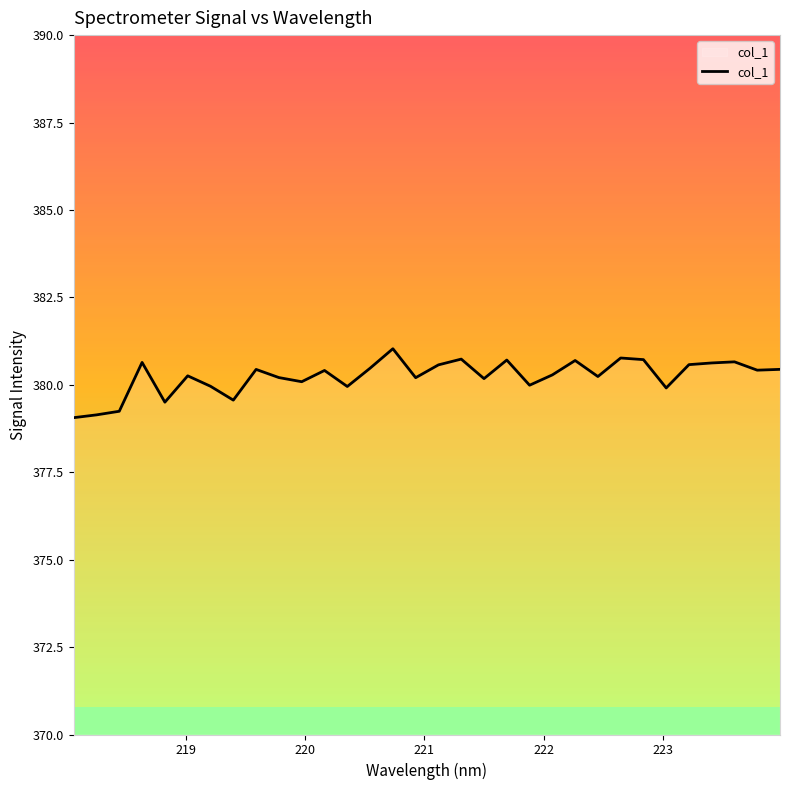

Count the number of data series in this chart.

1